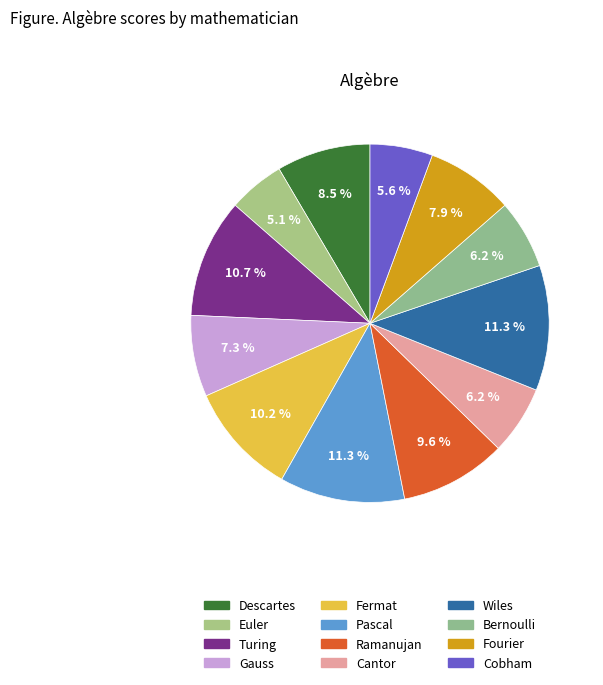

To the nearest percent, what is the average slice percentage?

8%